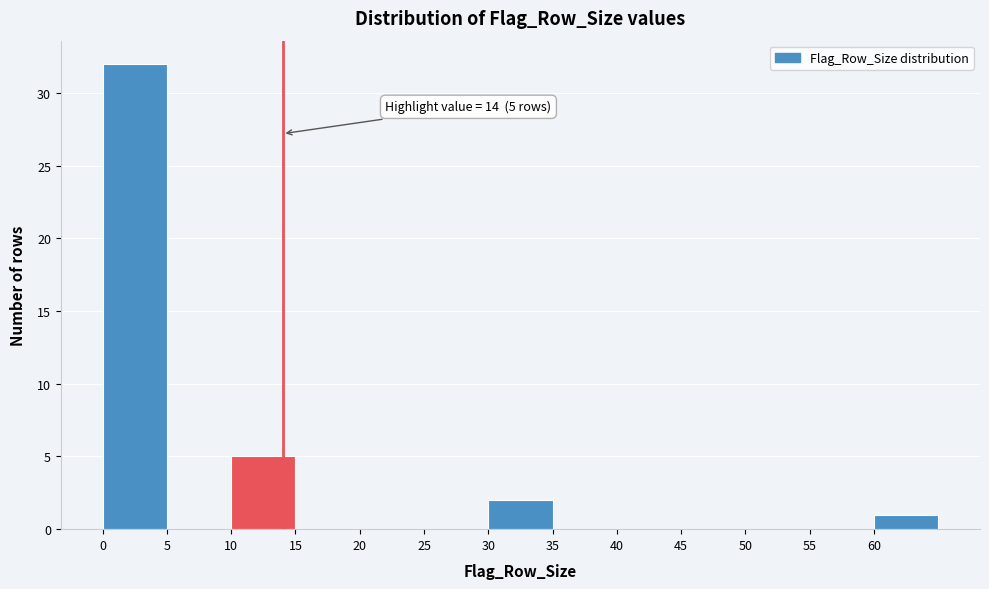

Which range on the x-axis has the tallest bar?

0 to 5